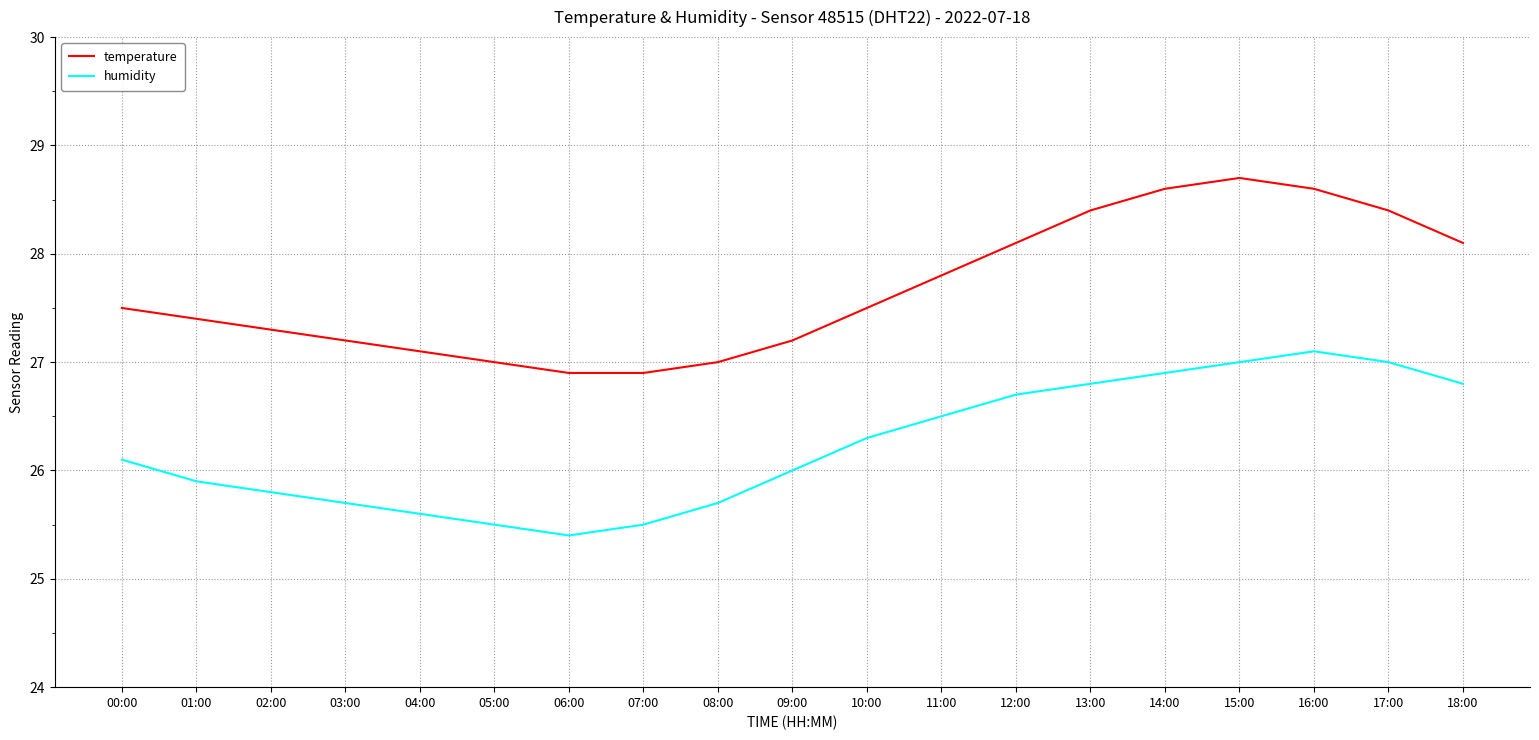

Reading left to right, extract all data points from this chart.

temperature: 27.5	27.4	27.3	27.2	27.1	27.0	26.9	26.9	27.0	27.2	27.5	27.8	28.1	28.4	28.6	28.7	28.6	28.4	28.1
humidity: 26.1	25.9	25.8	25.7	25.6	25.5	25.4	25.5	25.7	26.0	26.3	26.5	26.7	26.8	26.9	27.0	27.1	27.0	26.8